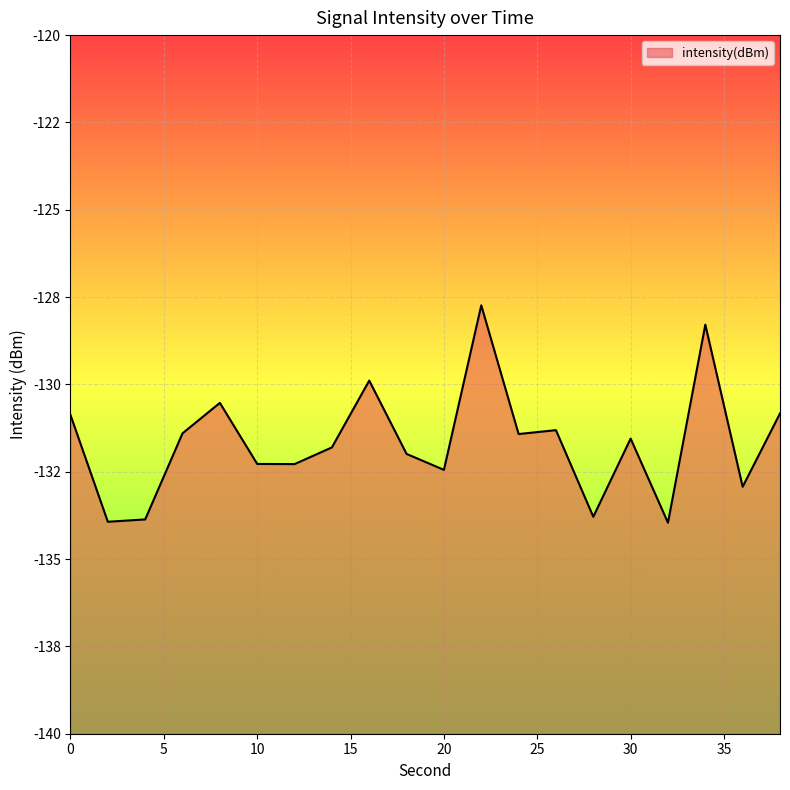

The chart shows a value of -133.9 at 4. True or false?

True